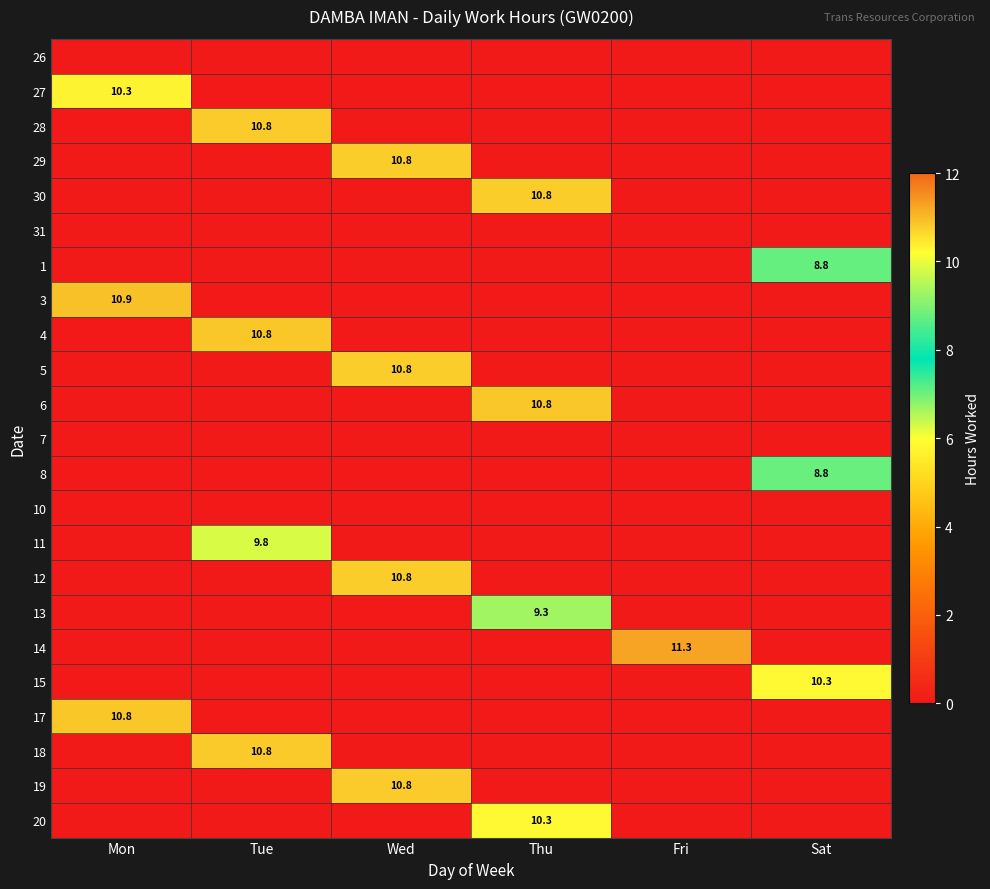

What is the difference between the highest and lowest values at Thu?

10.8